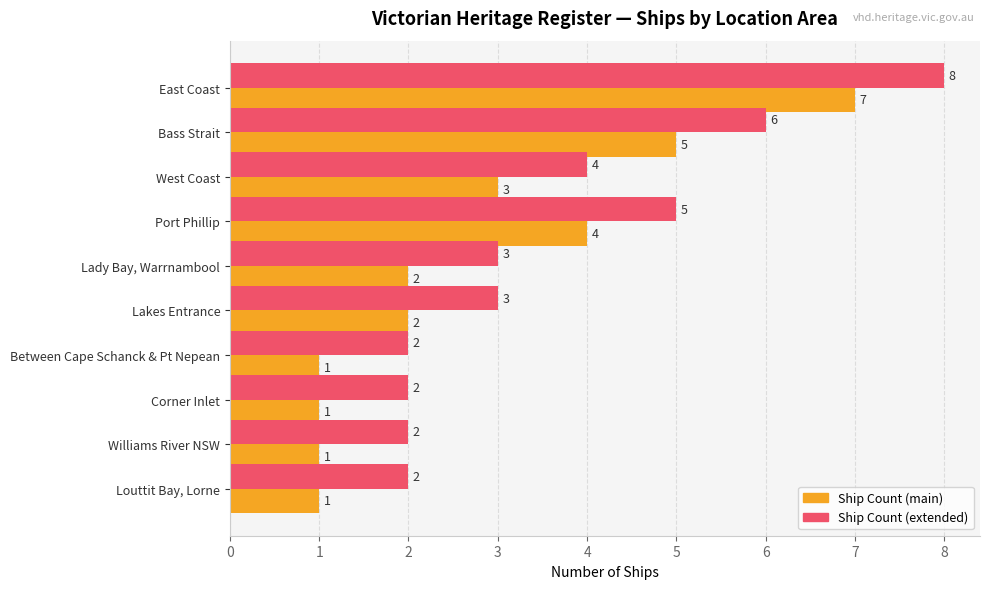

At which category is the sum across all series the highest?

East Coast